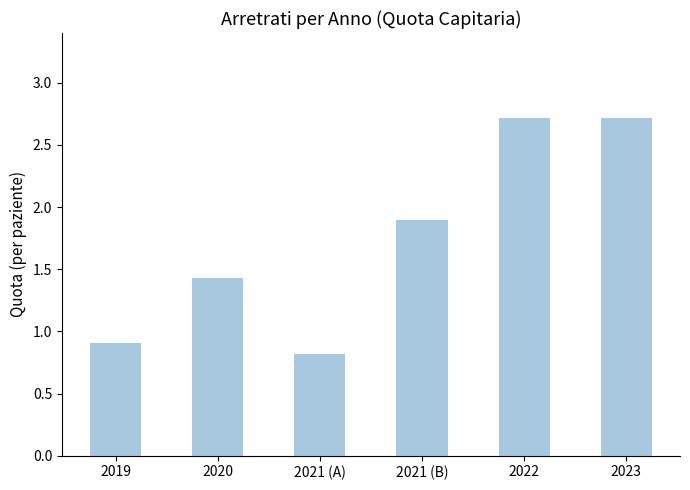

What is the ratio of the value at 2019 to the value at 2020?

0.6